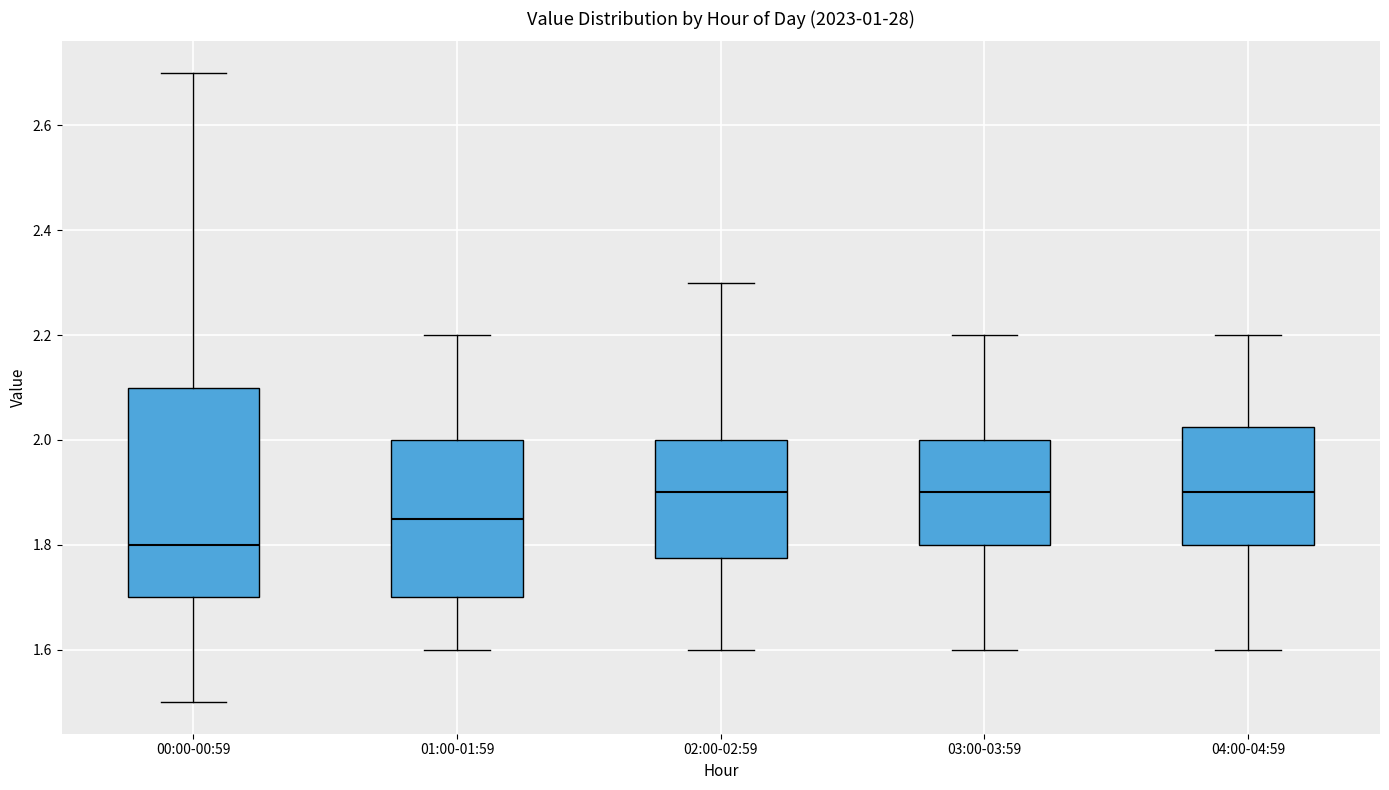

Reading left to right, transcribe this box plot: for each box, give where its median line is, the range the box spans, and where its two whiskers end, as read against the y-axis. The values are not printed on the chart, so give them approximately, as read against the axis.

00:00-00:59: median 1.80, box 1.70 to 2.10, whiskers 1.50 to 2.70
01:00-01:59: median 1.86, box 1.70 to 2.00, whiskers 1.60 to 2.20
02:00-02:59: median 1.90, box 1.78 to 2.00, whiskers 1.60 to 2.30
03:00-03:59: median 1.90, box 1.80 to 2.00, whiskers 1.60 to 2.20
04:00-04:59: median 1.90, box 1.80 to 2.02, whiskers 1.60 to 2.20